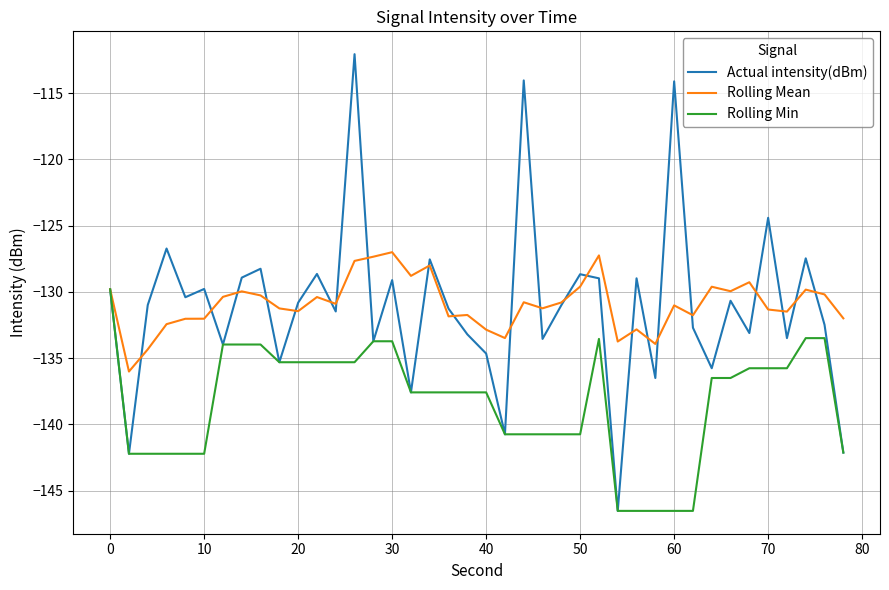

True or false: Rolling Min has more than 0 points higher than both neighbors.

True